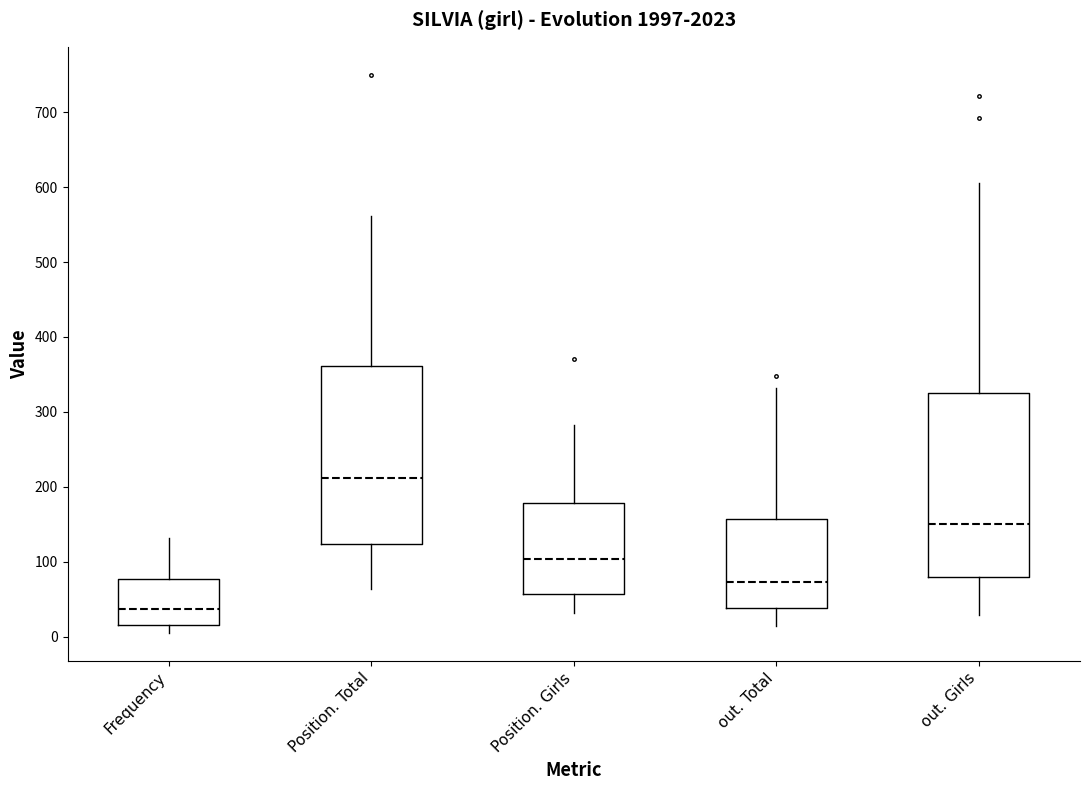

Which box has the lowest median line?

Frequency